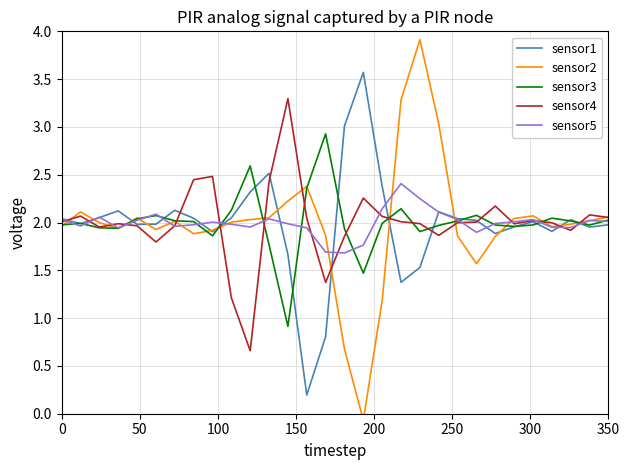

Reading left to right, list all the values displayed in this chart.

sensor1: 2.0	2.0	2.1	2.1	2.0	2.0	2.1	2.0	1.9	2.0	2.3	2.5	1.7	0.2	0.8	3.0	3.6	2.4	1.4	1.5	2.1	2.0	2.0	1.9	2.0	2.0	1.9	2.0	2.0	2.0
sensor2: 2.0	2.1	2.0	1.9	2.0	1.9	2.0	1.9	1.9	2.0	2.0	2.1	2.2	2.4	1.9	0.7	-0.1	1.2	3.3	3.9	3.0	1.9	1.6	1.9	2.0	2.1	2.0	2.0	2.0	2.1
sensor3: 2.0	2.0	1.9	1.9	2.0	2.1	2.0	2.0	1.9	2.1	2.6	1.8	0.9	2.4	2.9	1.9	1.5	2.0	2.1	1.9	2.0	2.0	2.1	2.0	2.0	2.0	2.0	2.0	2.0	2.0
sensor4: 2.0	2.1	2.0	2.0	2.0	1.8	2.0	2.4	2.5	1.2	0.7	2.4	3.3	2.0	1.4	1.9	2.3	2.1	2.0	2.0	1.9	2.0	2.0	2.2	2.0	2.0	2.0	1.9	2.1	2.1
sensor5: 2.0	2.0	2.1	1.9	2.0	2.1	2.0	2.0	2.0	2.0	2.0	2.0	2.0	1.9	1.7	1.7	1.8	2.1	2.4	2.2	2.1	2.0	1.9	2.0	2.0	2.0	2.0	1.9	2.0	2.0